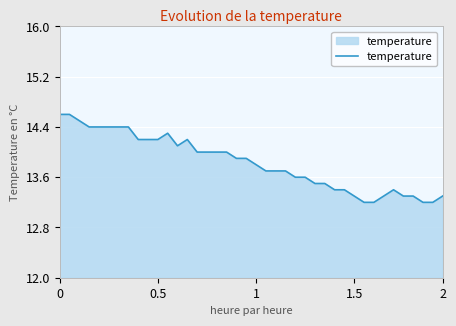

How many lines are shown in the chart?

1